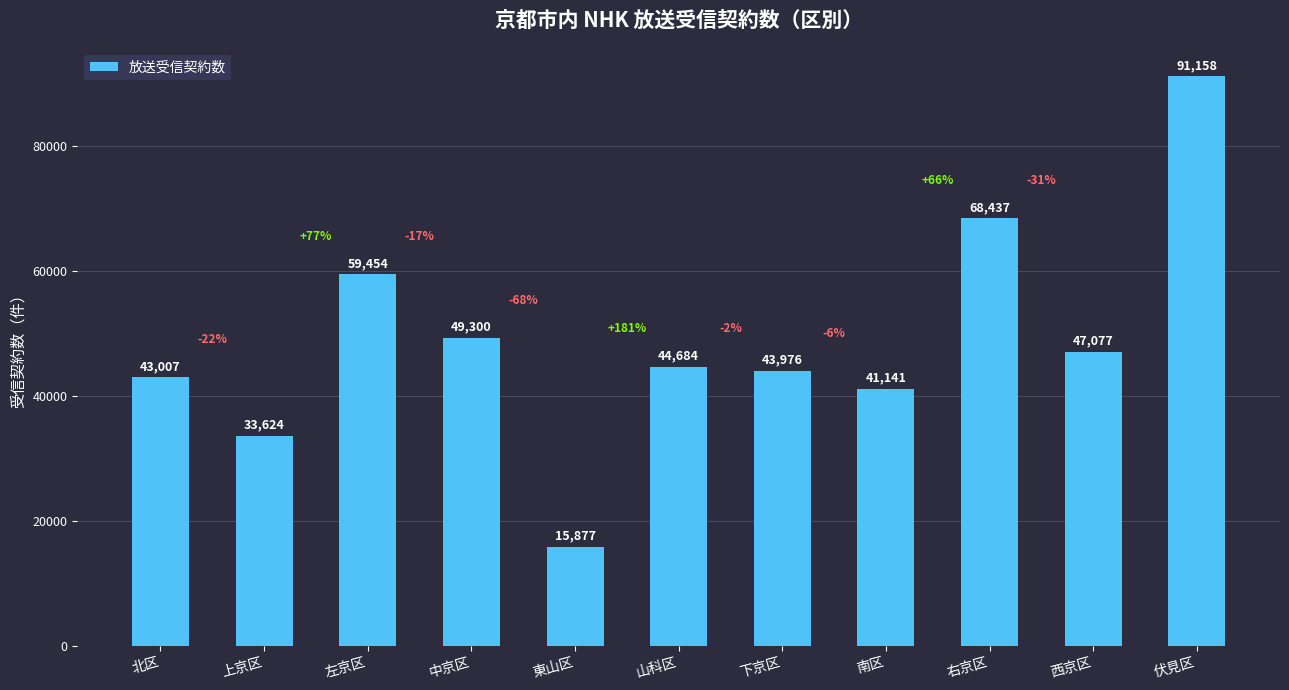

Read the value at 東山区.

15877